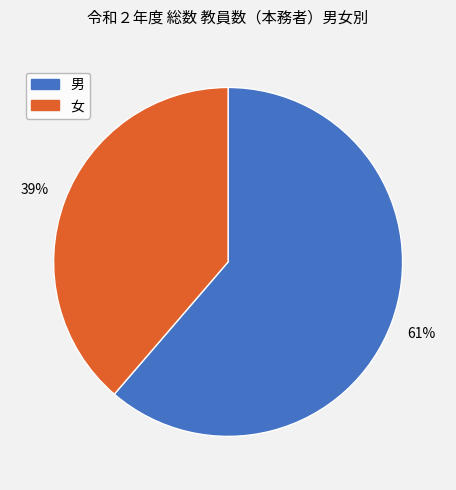

How many slices are in this pie chart?

2